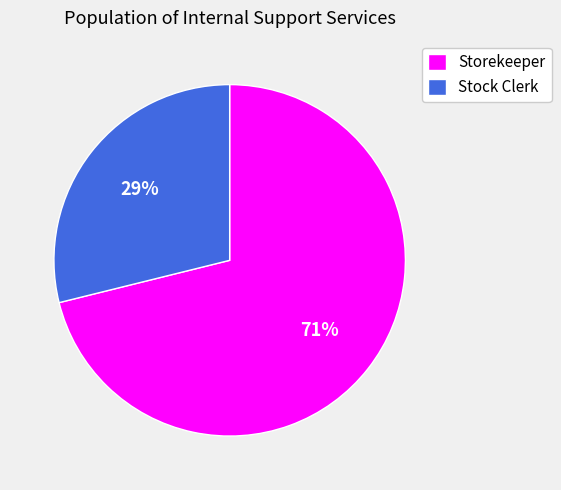

How many slices are in this pie chart?

2